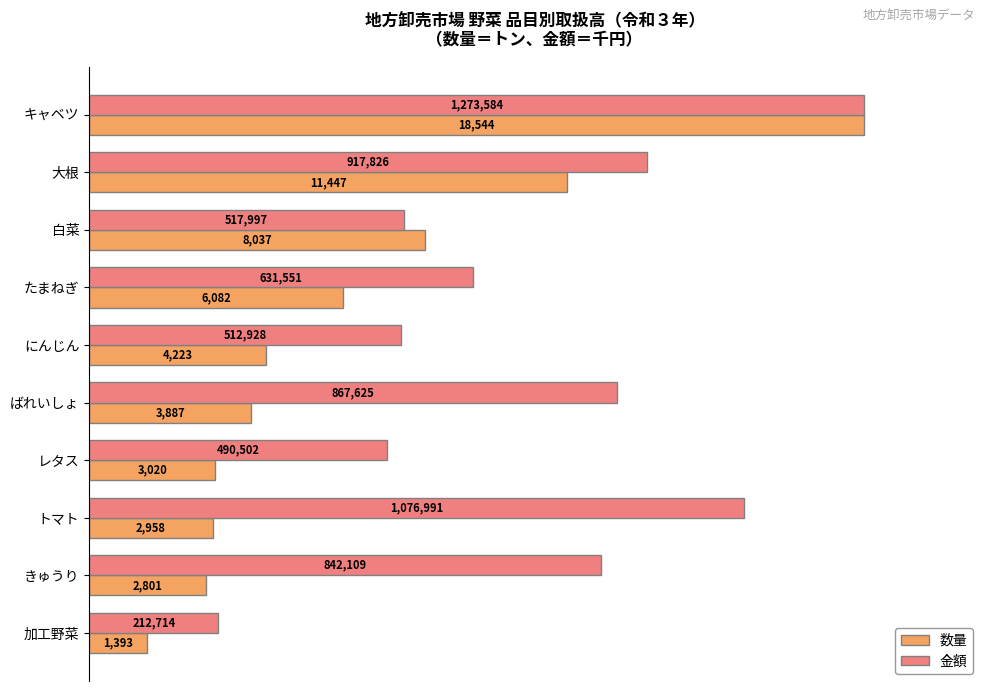

Rank the series by their maximum value, from highest to lowest.

数量, 金額